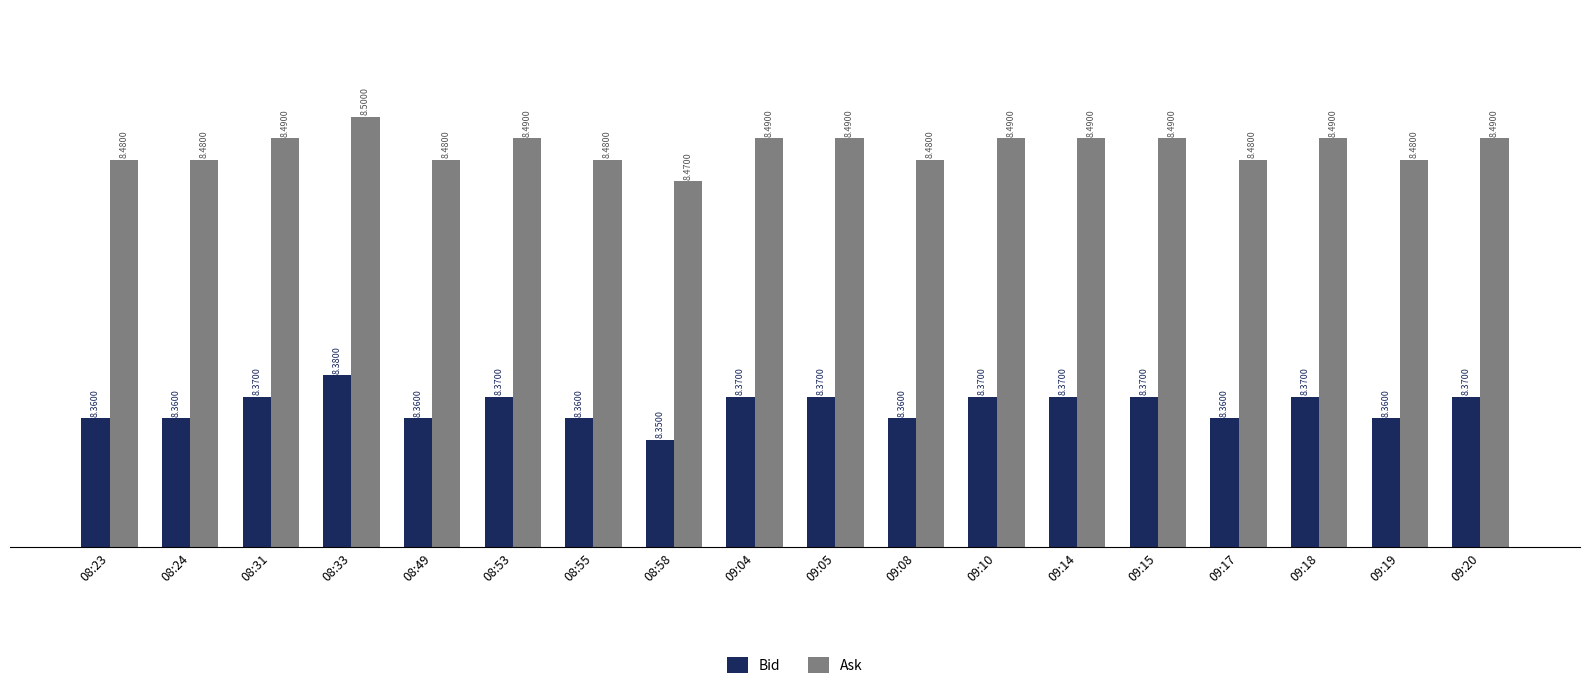

Rank the series by their maximum value, from highest to lowest.

Ask, Bid